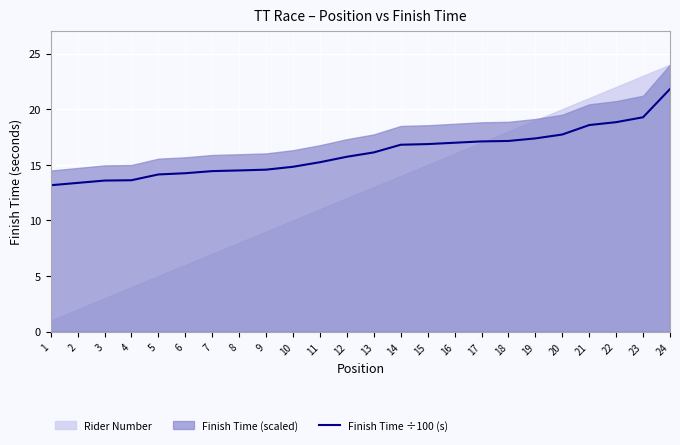

Approximately how many times larger is the value at 18 compared to 7?

1.2